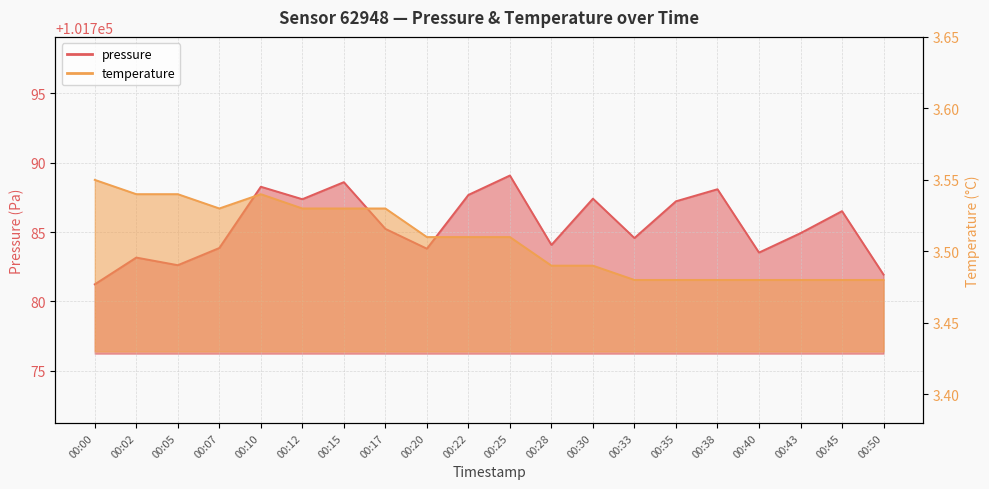

What is the spread (max minus min) of values at 00:25?

101785.6